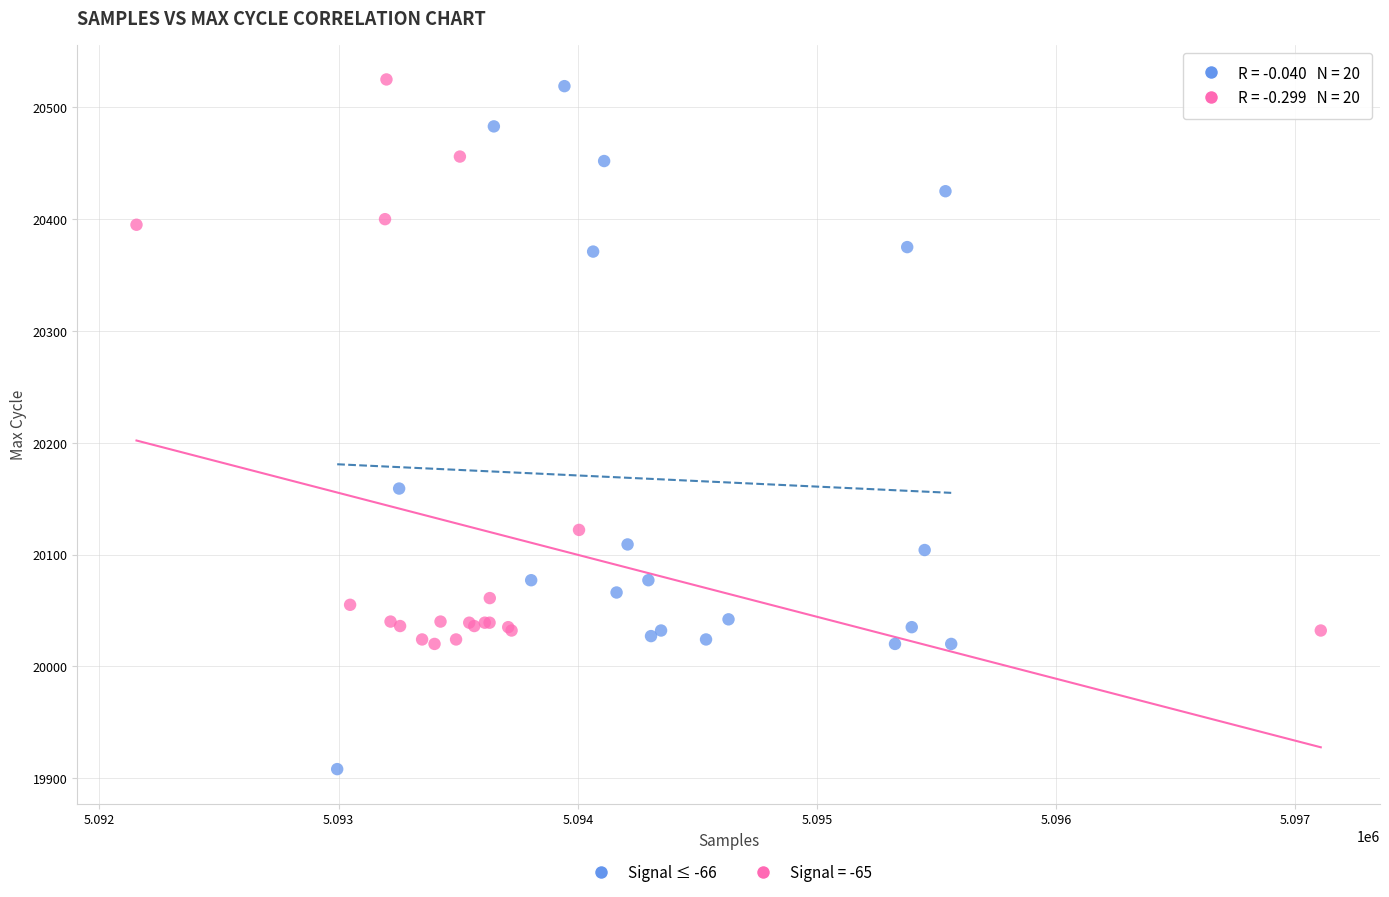

Which series reaches the minimum Y coordinate?

Signal ≤ -66